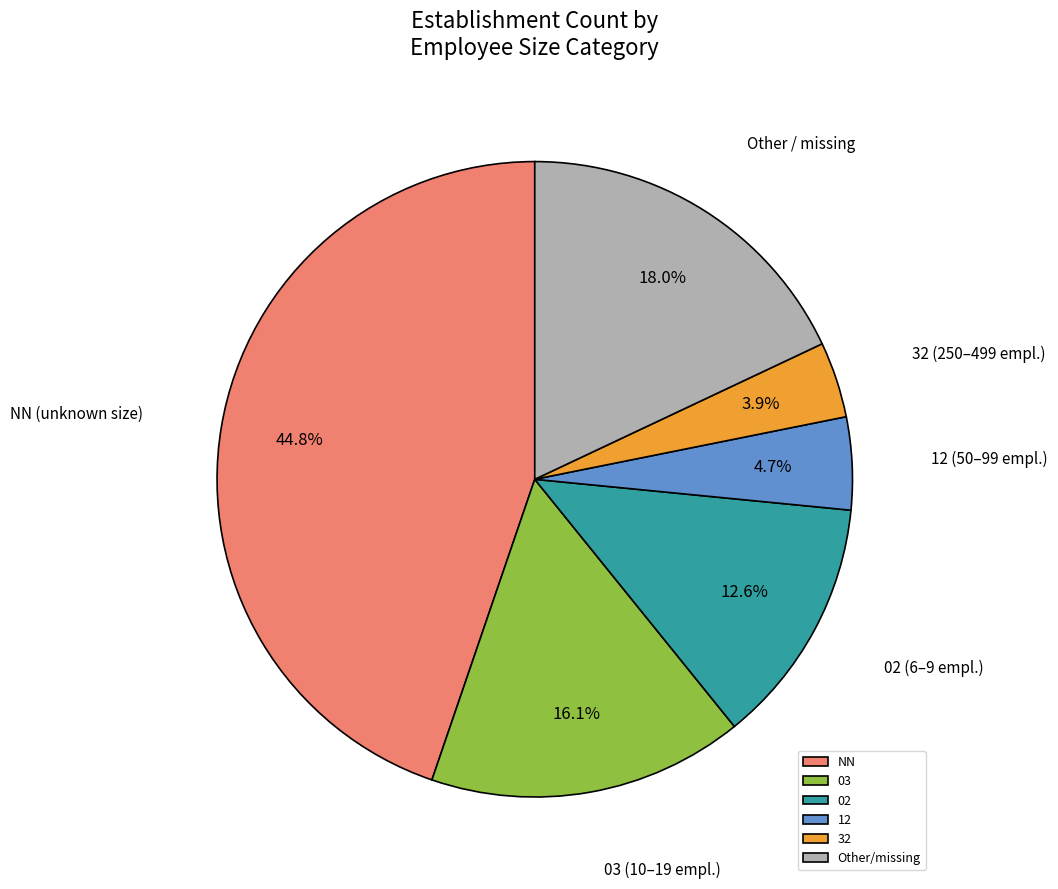

What percentage is NOT represented by 03?

83.9%